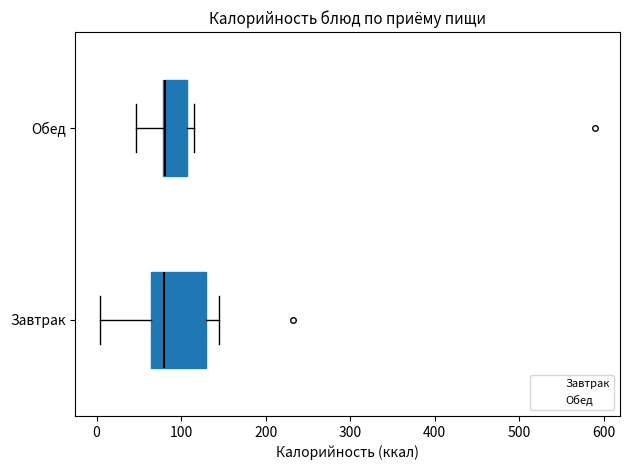

Where does the left whisker of the box for Завтрак end on the x-axis? The values are not printed on the chart, so give them approximately, as read against the axis.

0